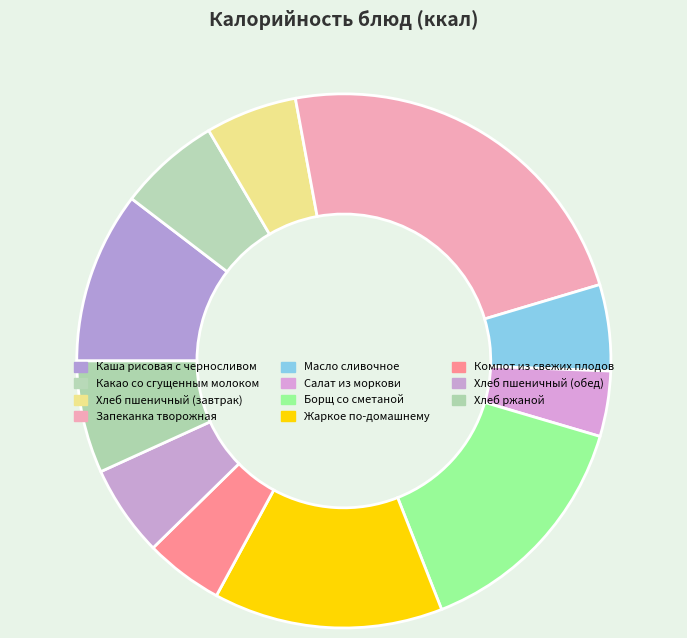

What is the largest slice in the pie chart?

Запеканка творожная